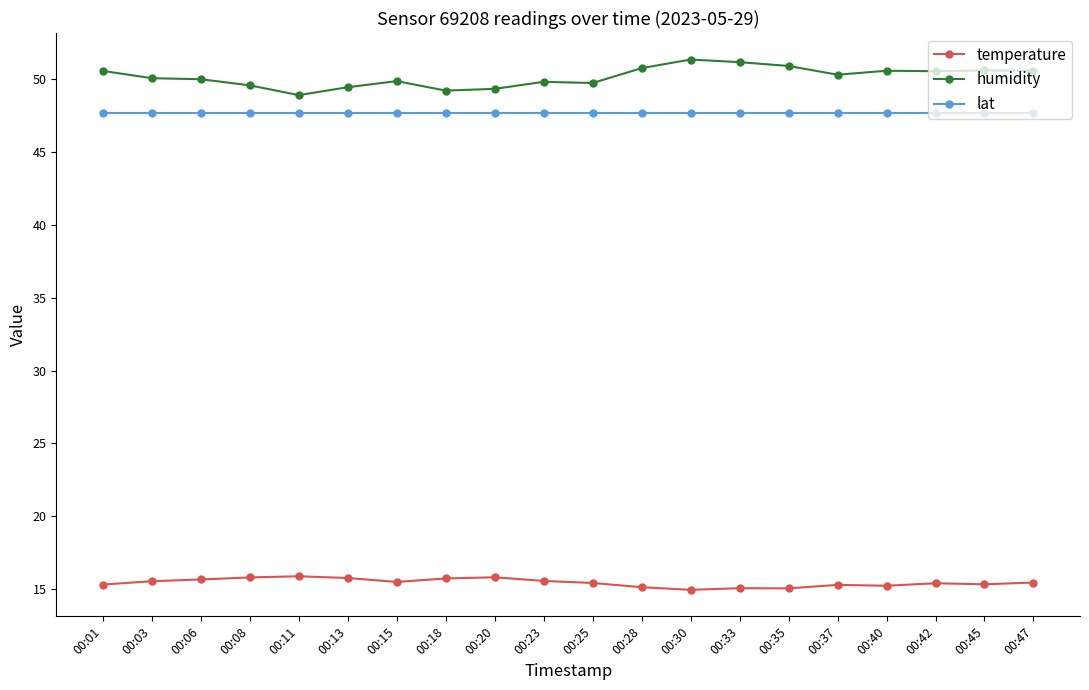

What is the value of the temperature point at the 14th from the left?

15.1